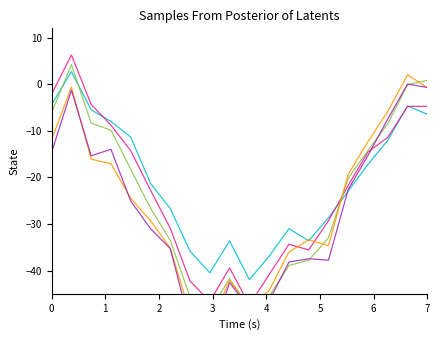

How many values in sample_2 are above zero?

1